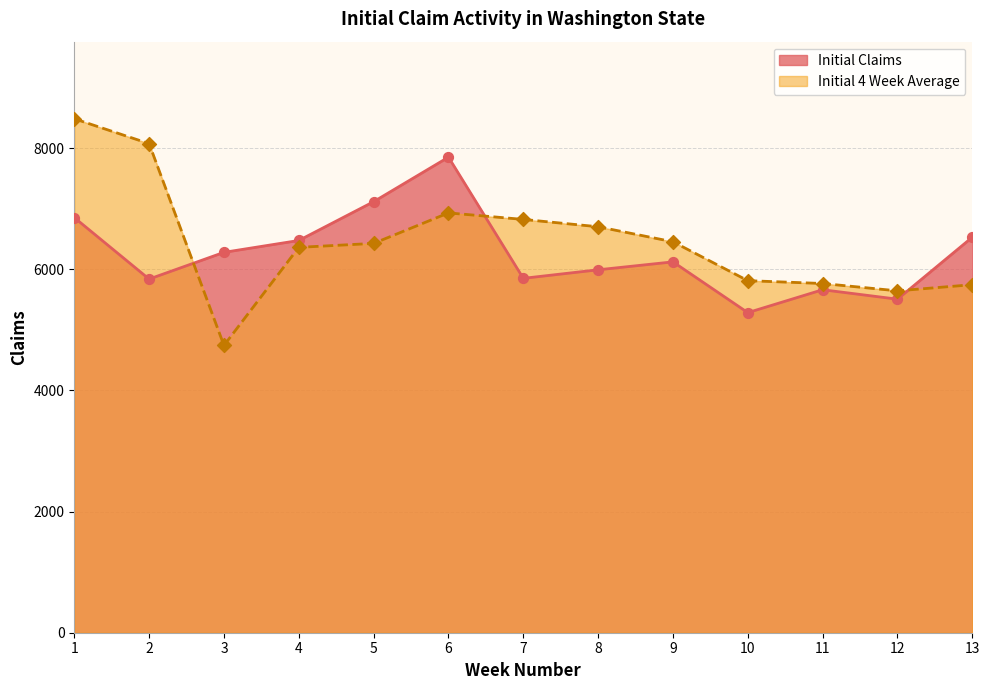

Which series has the largest total across all categories?

Initial 4 Week Average